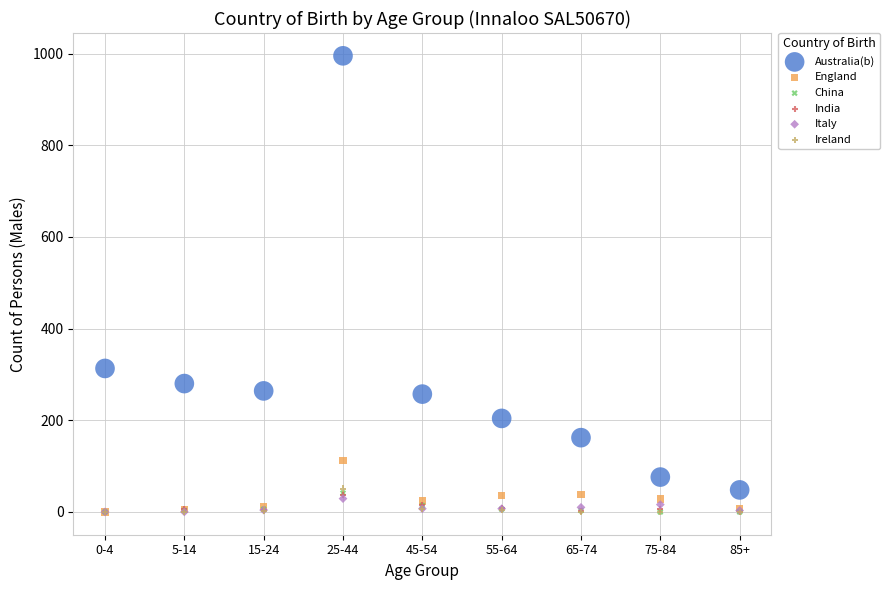

What are all the series names shown in the legend?

Australia(b), England, China, India, Italy, Ireland